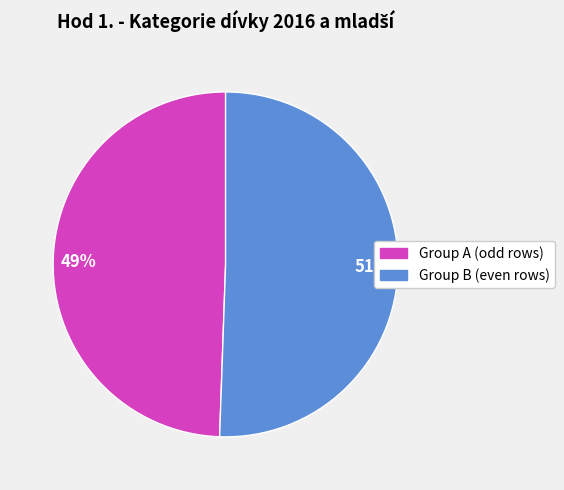

Rank the categories by value from lowest to highest.

49%, 51%